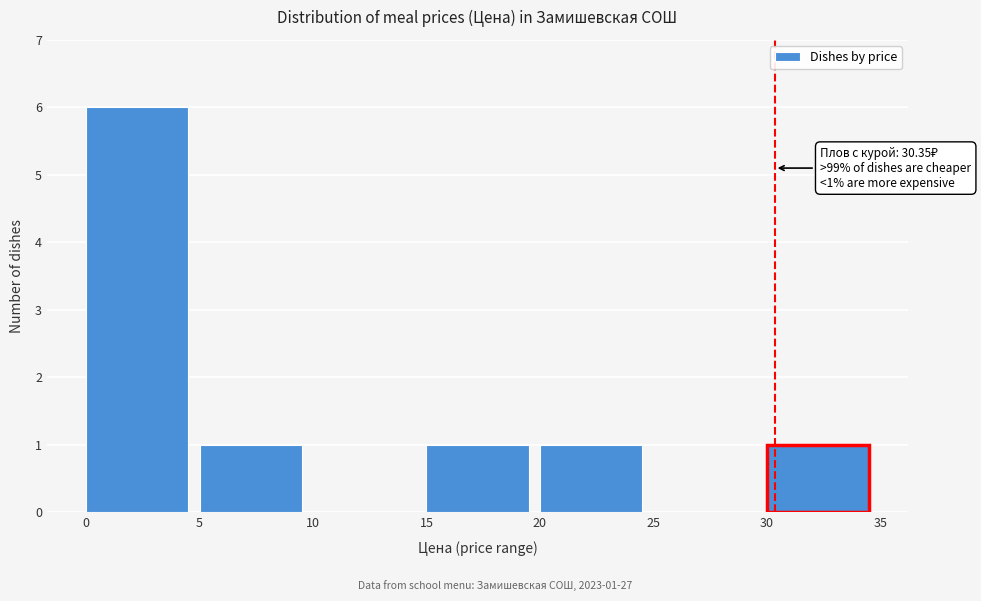

Which range on the x-axis has the tallest bar?

0 to 5